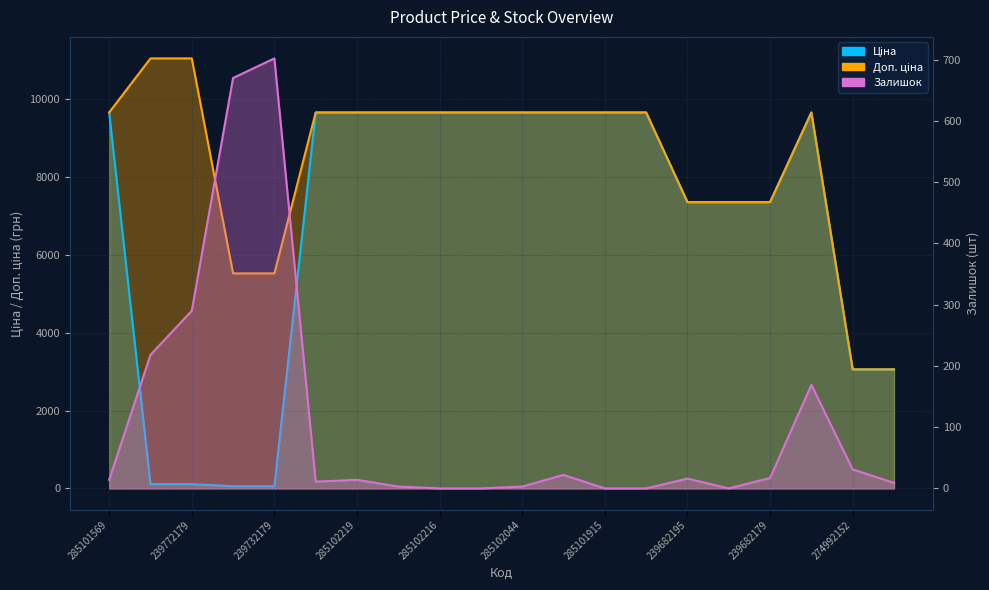

At which category does the chart reach its peak across all series?

239772195